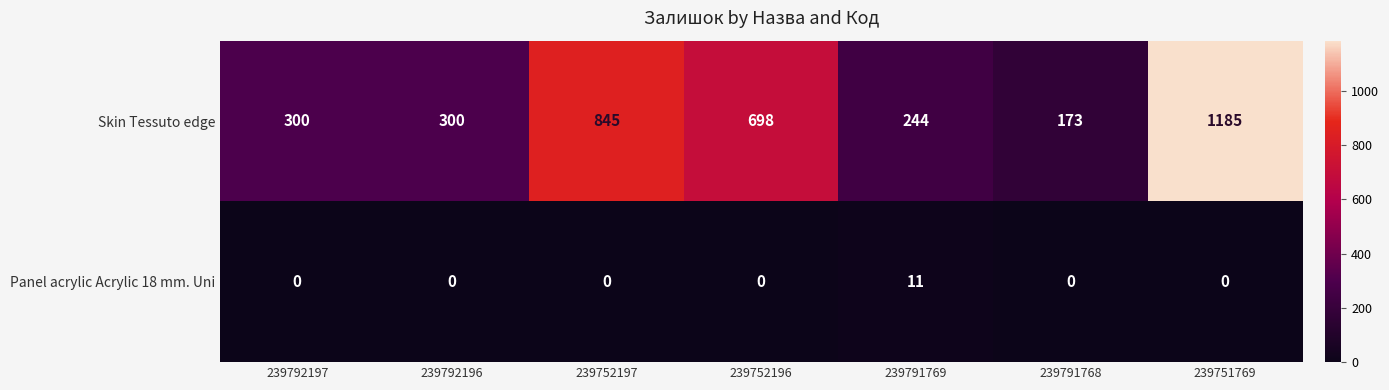

How many positive values does the Panel acrylic Acrylic 18 mm. Uni series have?

1